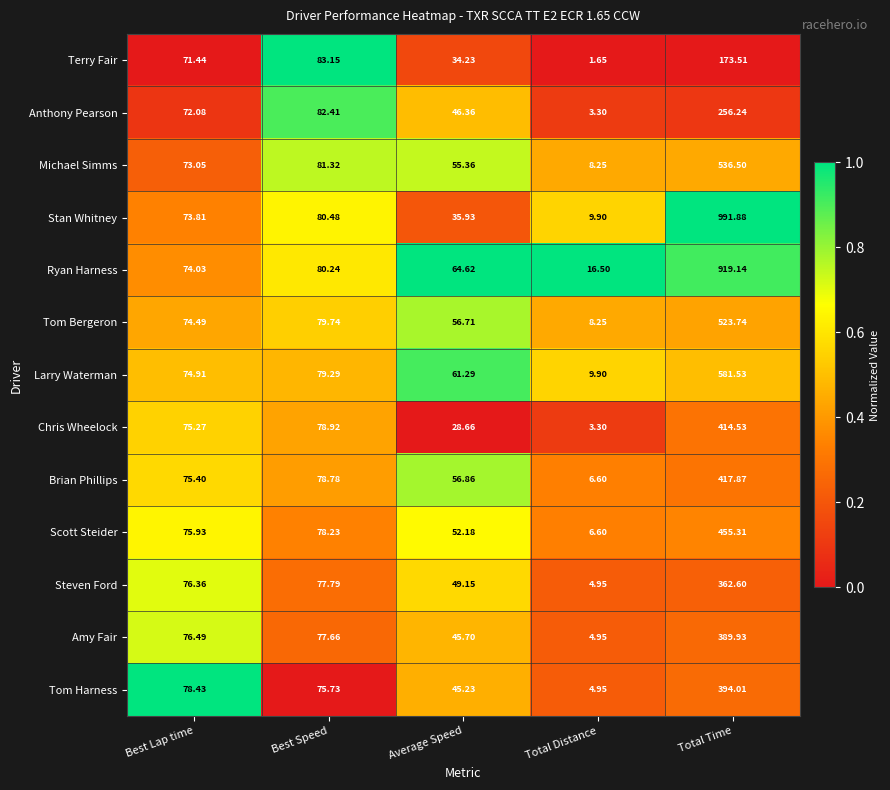

Which label corresponds to the largest value in the chart?

Total Time